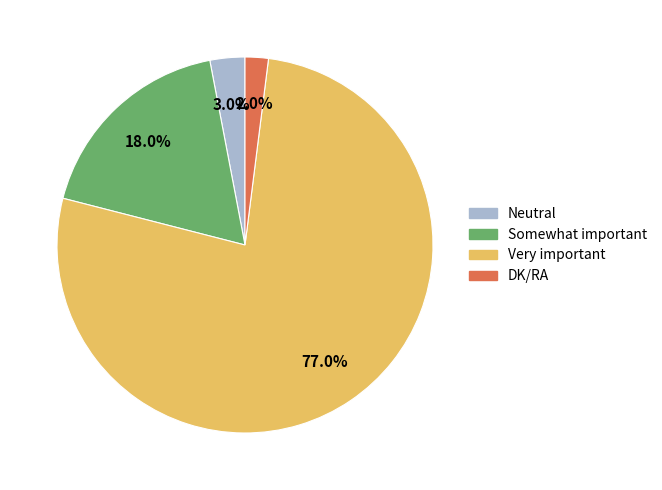

Which has a higher value, Somewhat important or DK/RA?

Somewhat important